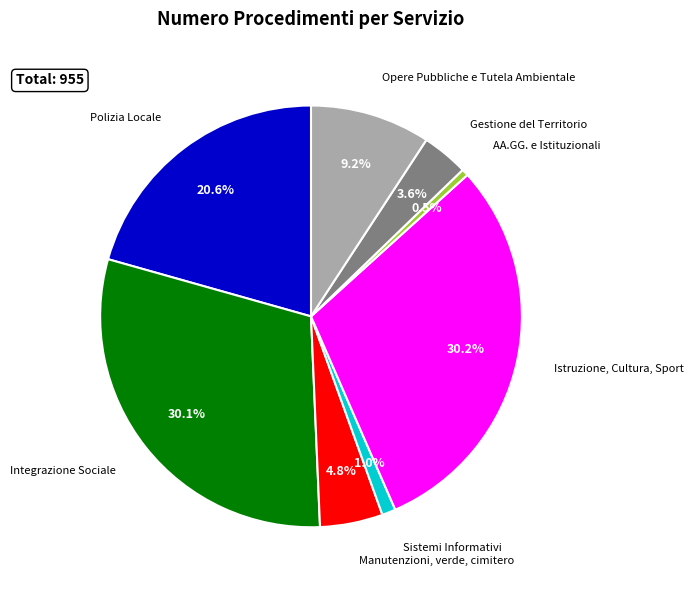

Is there any slice that represents more than half of the pie?

No